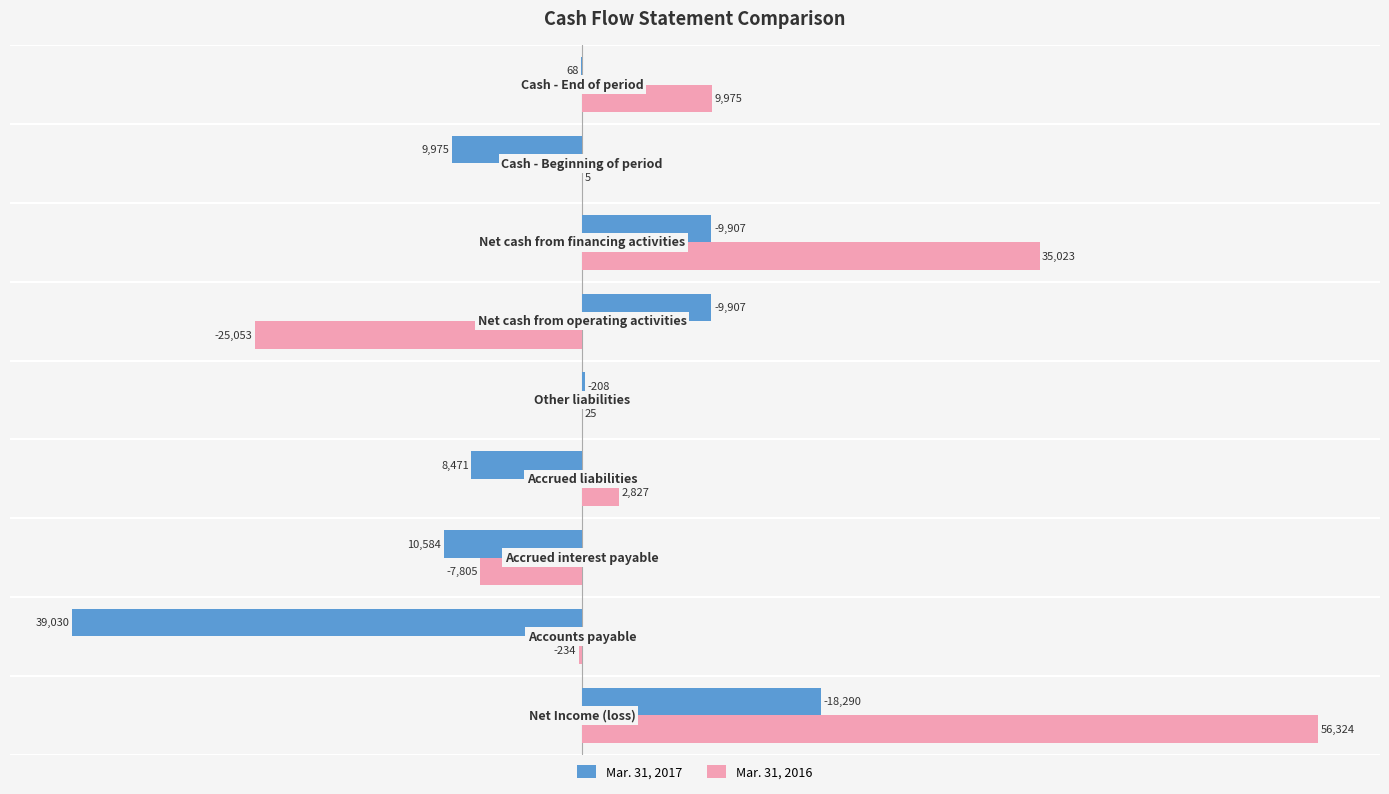

What is the sum of all Mar. 31, 2017 values?

-29816